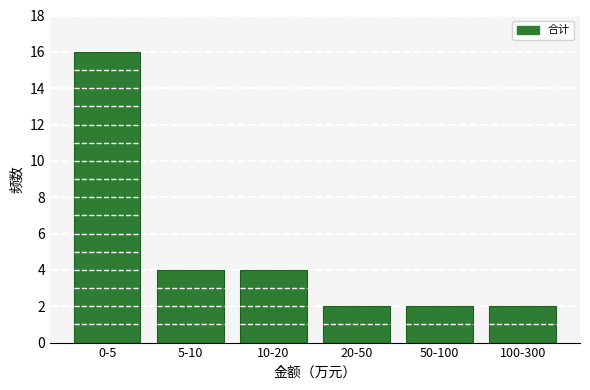

Reading left to right, list all the values displayed in this chart.

0-5=16	5-10=4	10-20=4	20-50=2	50-100=2	100-300=2